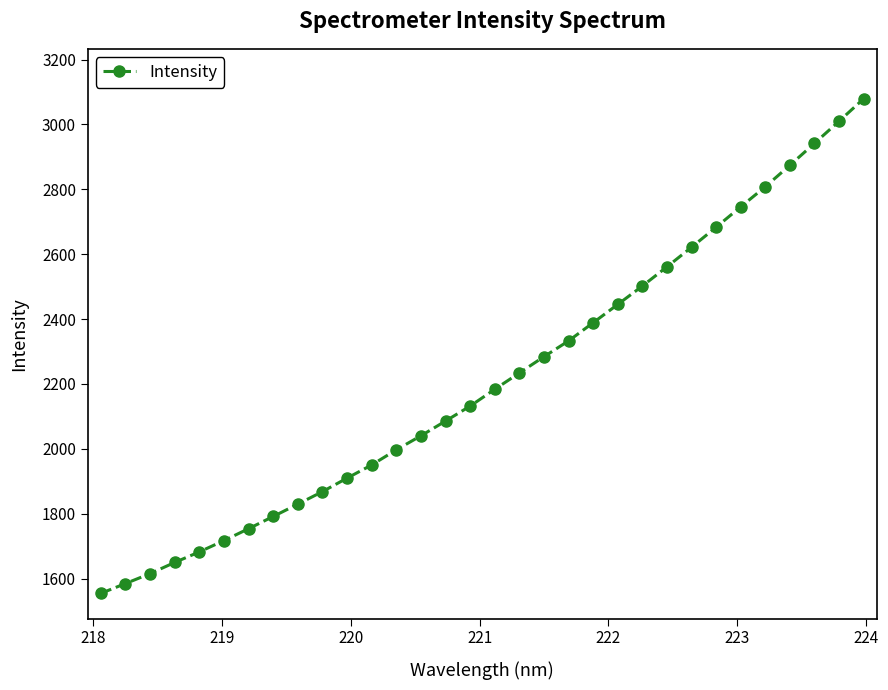

What is the value of the 13th point from the left?

1996.6